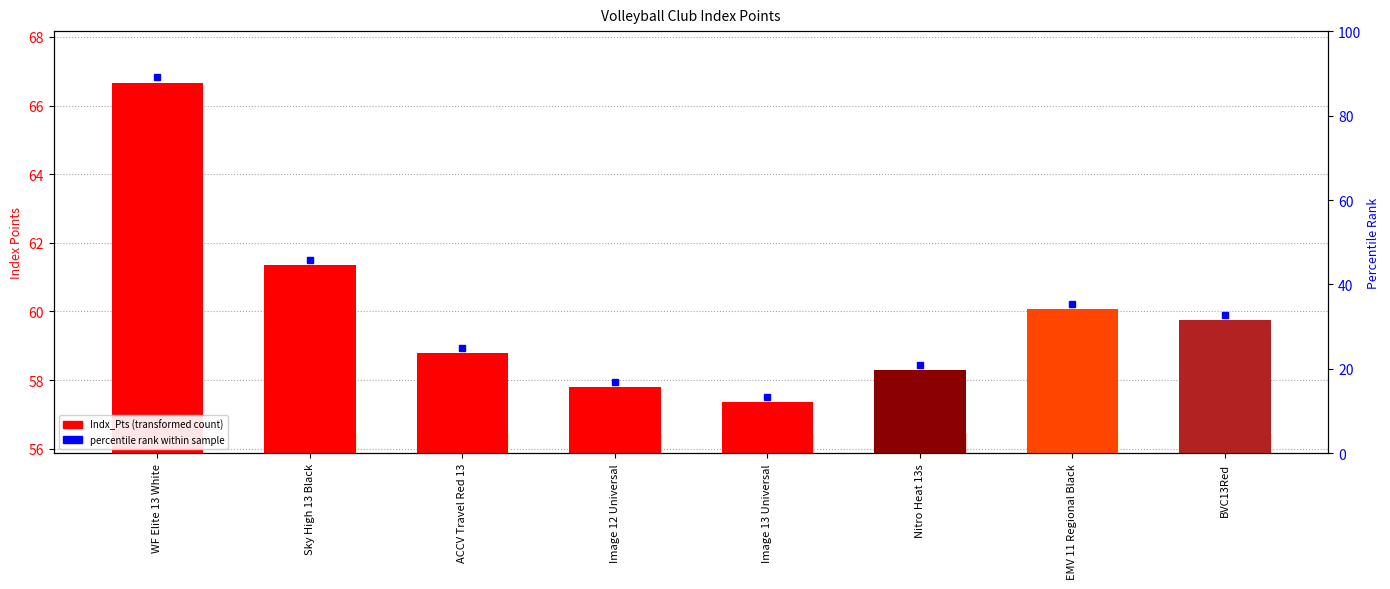

What is the minimum value shown in the chart?

57.4